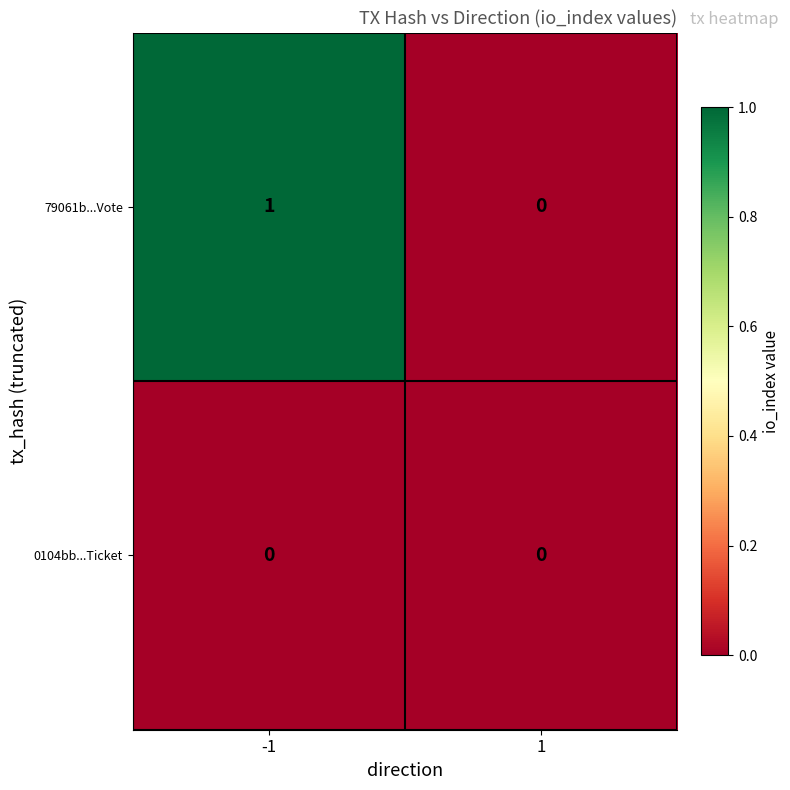

Which series has the largest total across all categories?

79061b...Vote